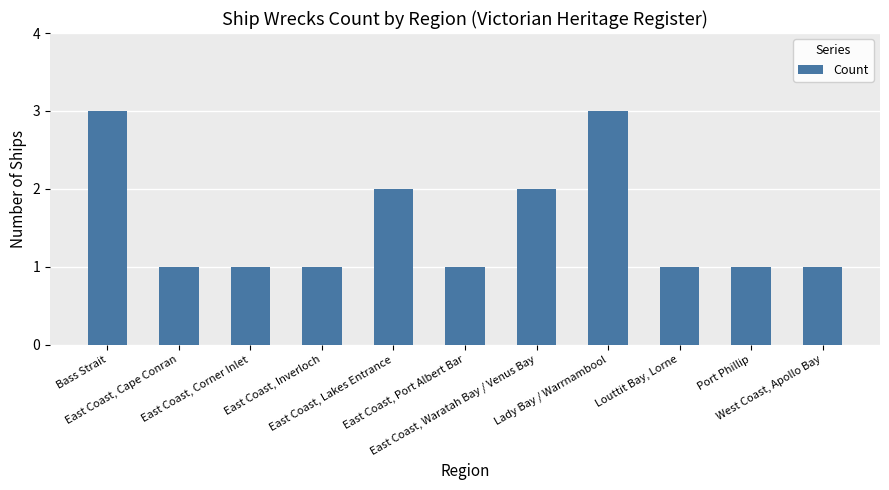

What is the greatest value displayed?

3